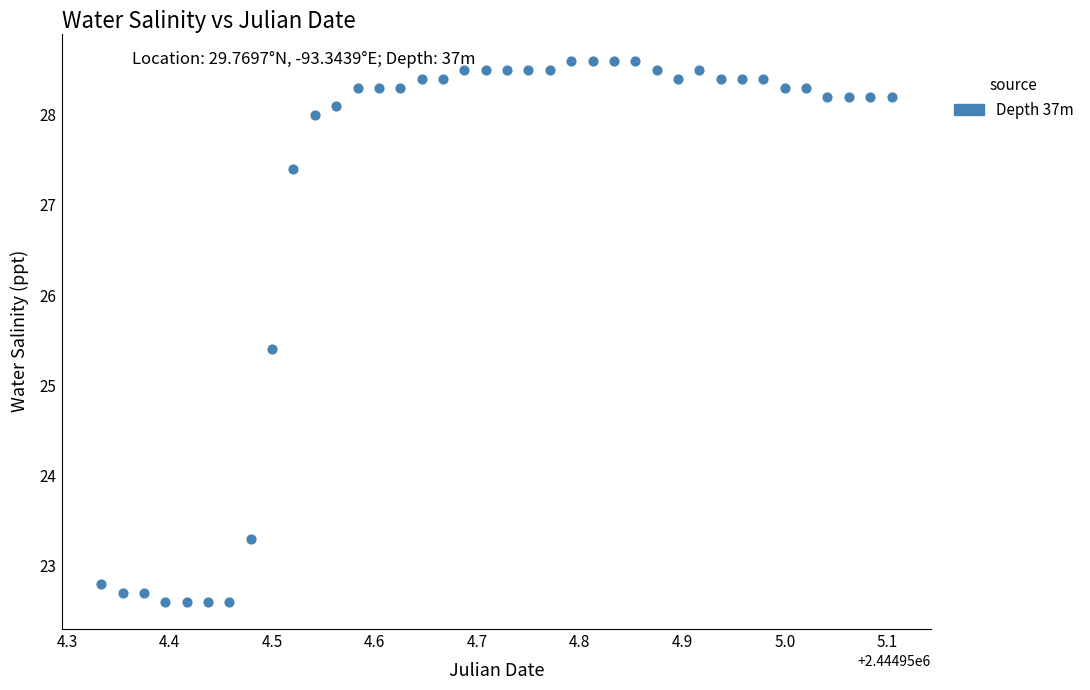

What is the range of X values (max minus min)?

0.8